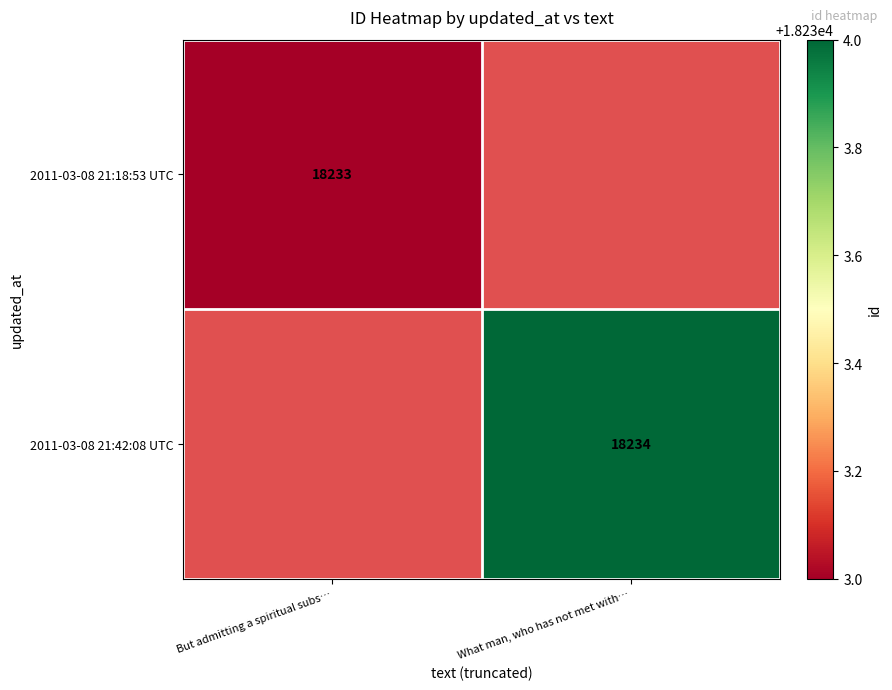

Which has a higher value, But admitting a spiritual subs… or What man, who has not met with…?

What man, who has not met with…